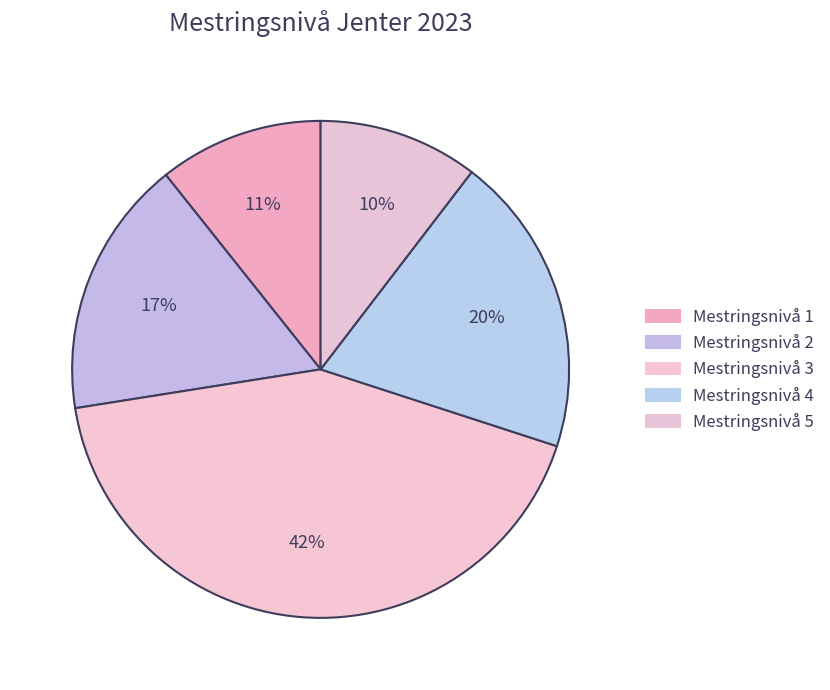

The Mestringsnivå 2 slice represents 3% of the pie. True or false?

False